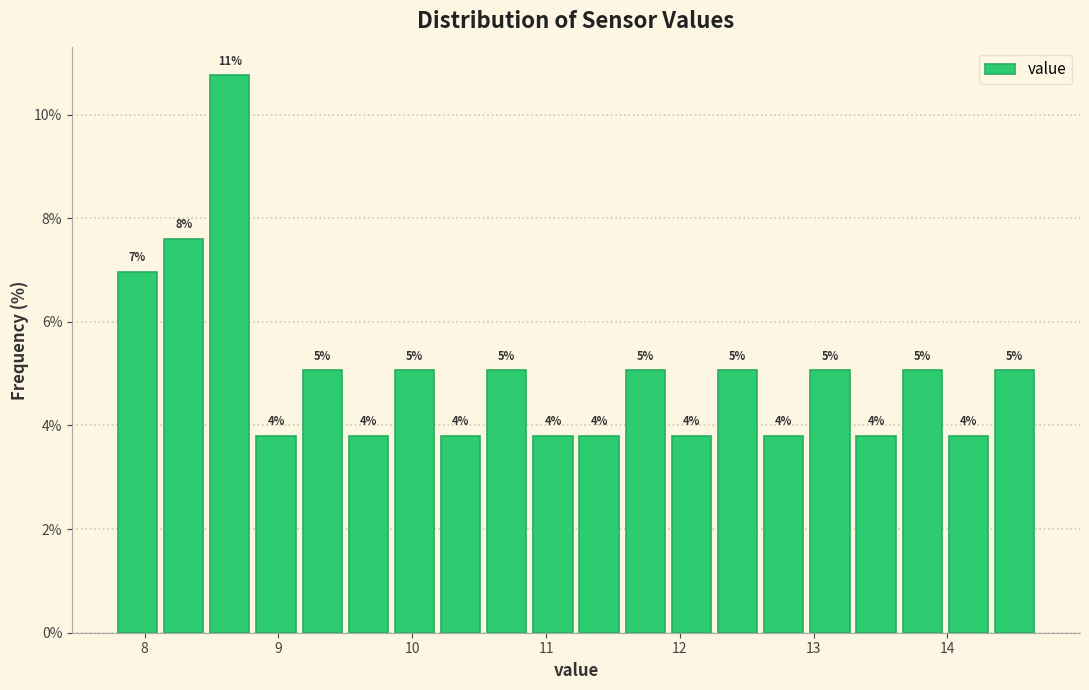

Read against the x-axis, roughly where is the centre of the tallest bar?

8.6